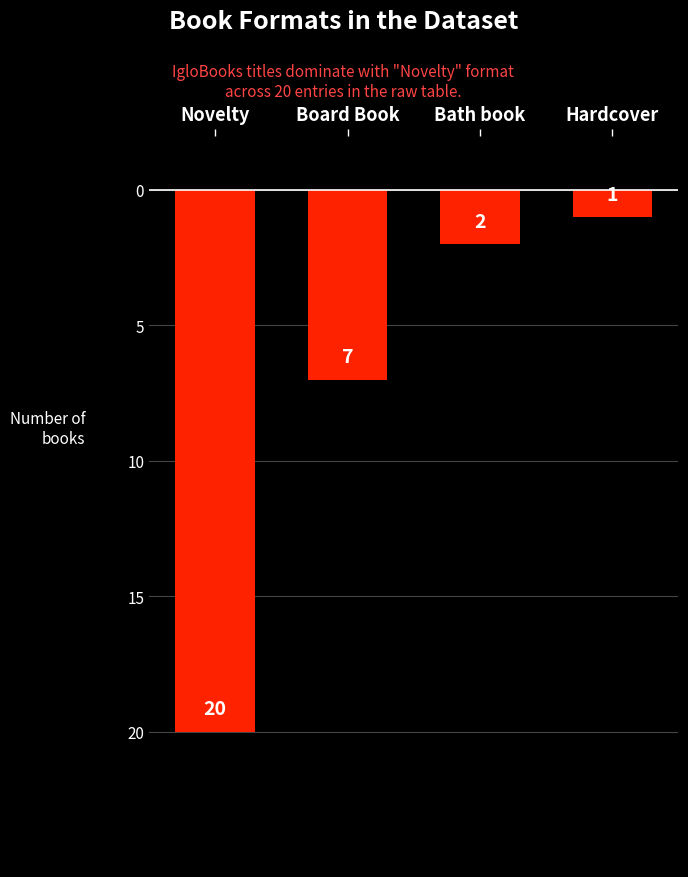

Rank the categories by value from lowest to highest.

Novelty, Board Book, Bath book, Hardcover